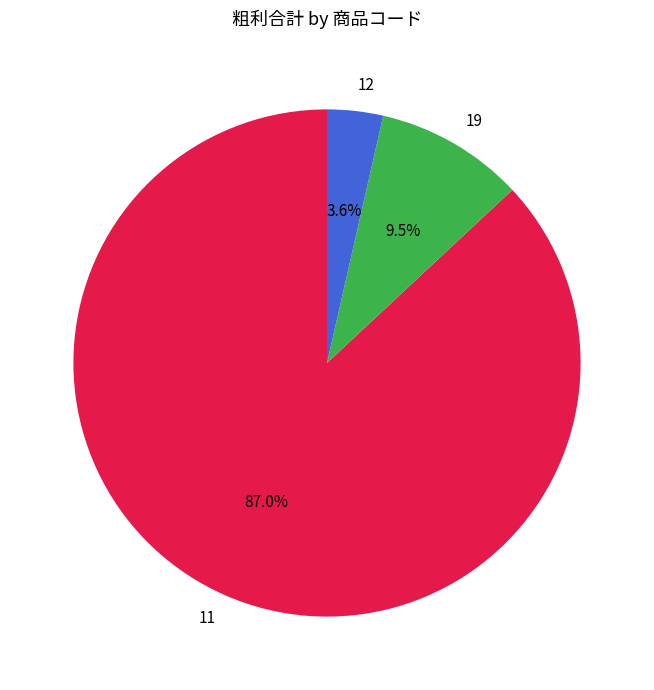

To the nearest percent, what is the difference between the 12 and 11 slice percentages?

83%